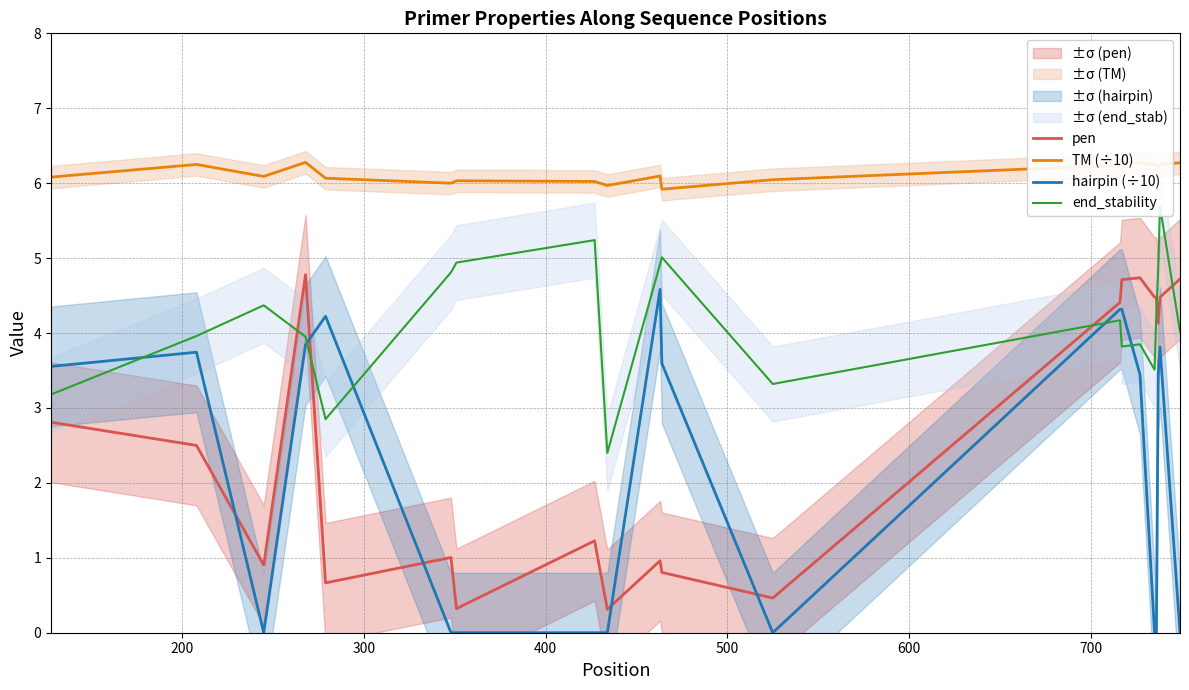

What are all the series names shown in the legend?

pen, TM (÷10), hairpin (÷10), end_stability